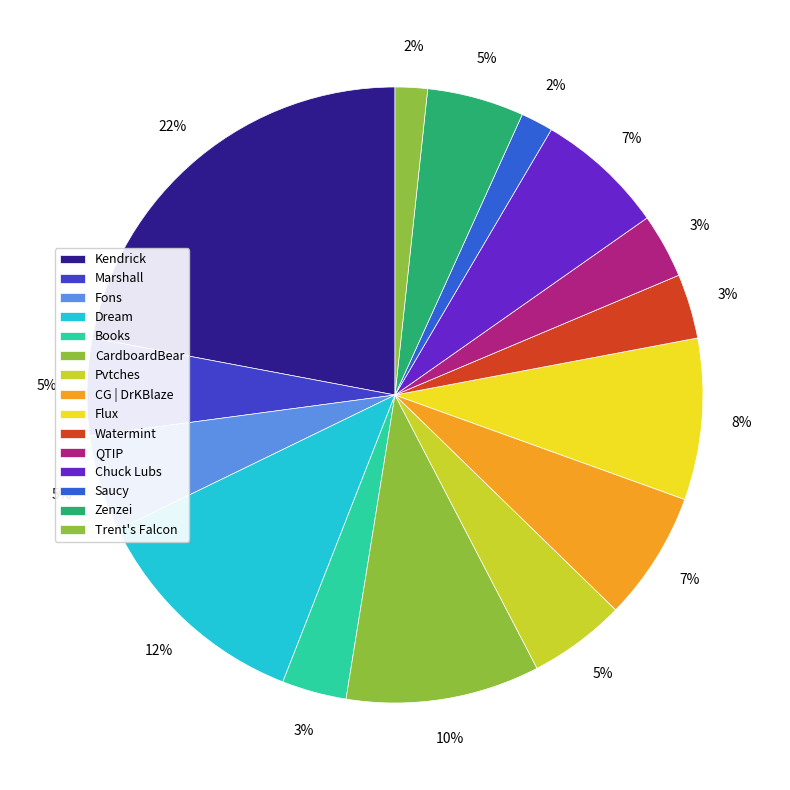

True or false: Kendrick accounts for 22% of the total.

True